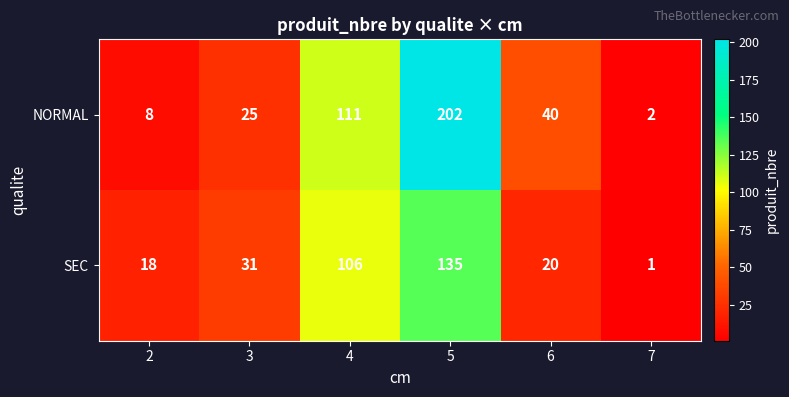

Reading right to left, list all the values displayed in this chart.

NORMAL: 7=2	6=40	5=202	4=111	3=25	2=8
SEC: 7=1	6=20	5=135	4=106	3=31	2=18